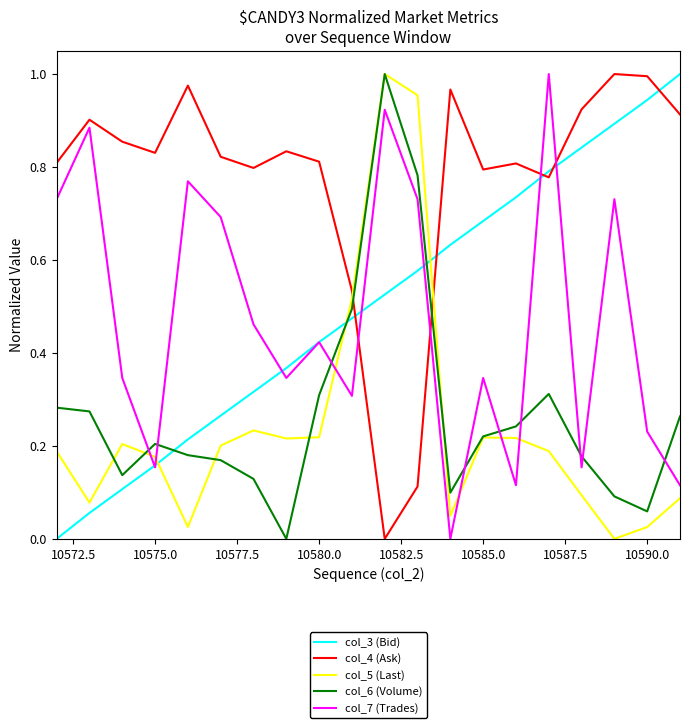

True or false: col_4 (Ask) and col_3 (Bid) intersect in this chart.

True